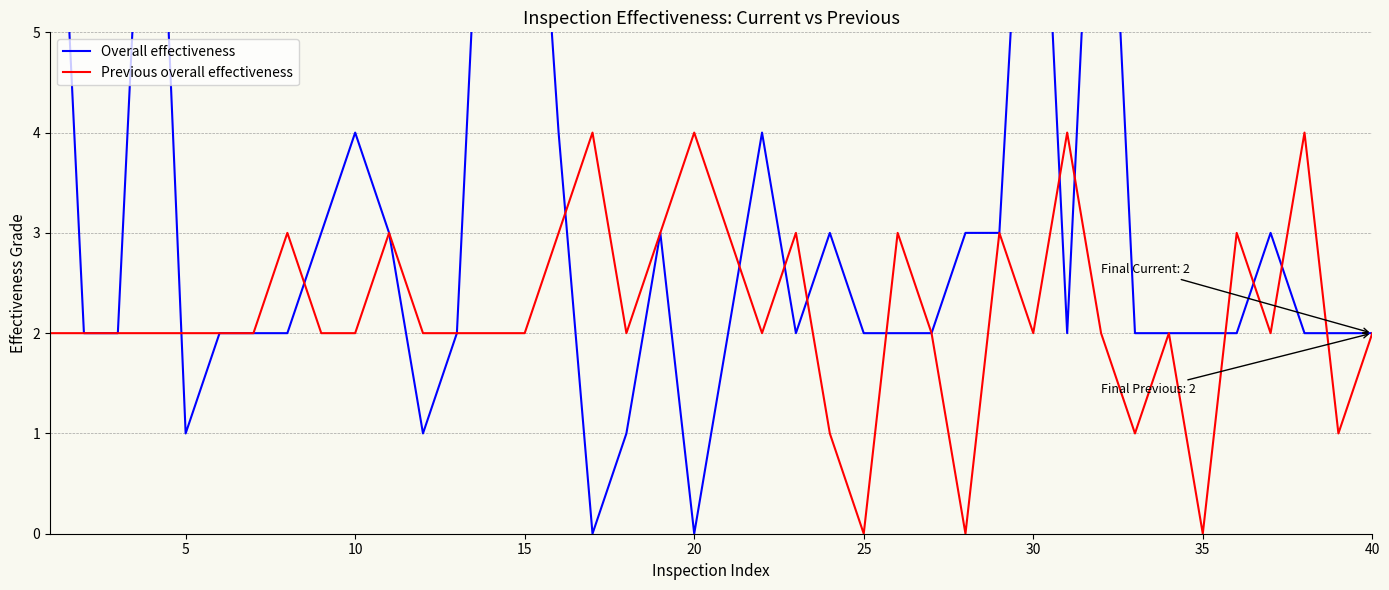

What is the highest value of the Previous overall effectiveness series?

4